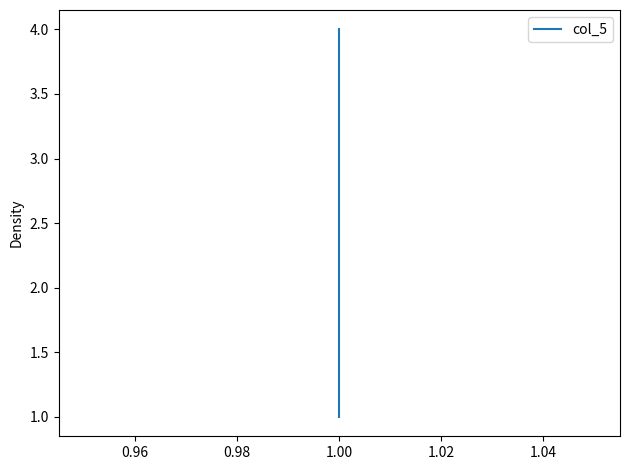

What is the minimum value shown in the chart?

1